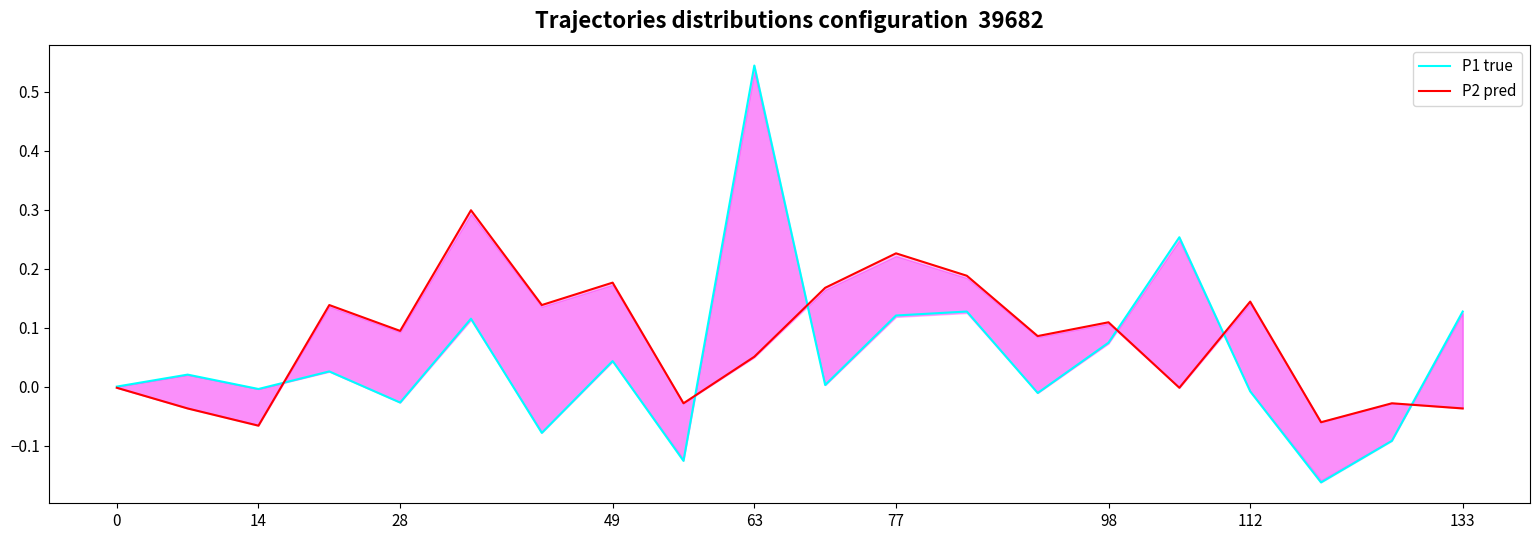

Which has a higher value, 133 or 10?

10